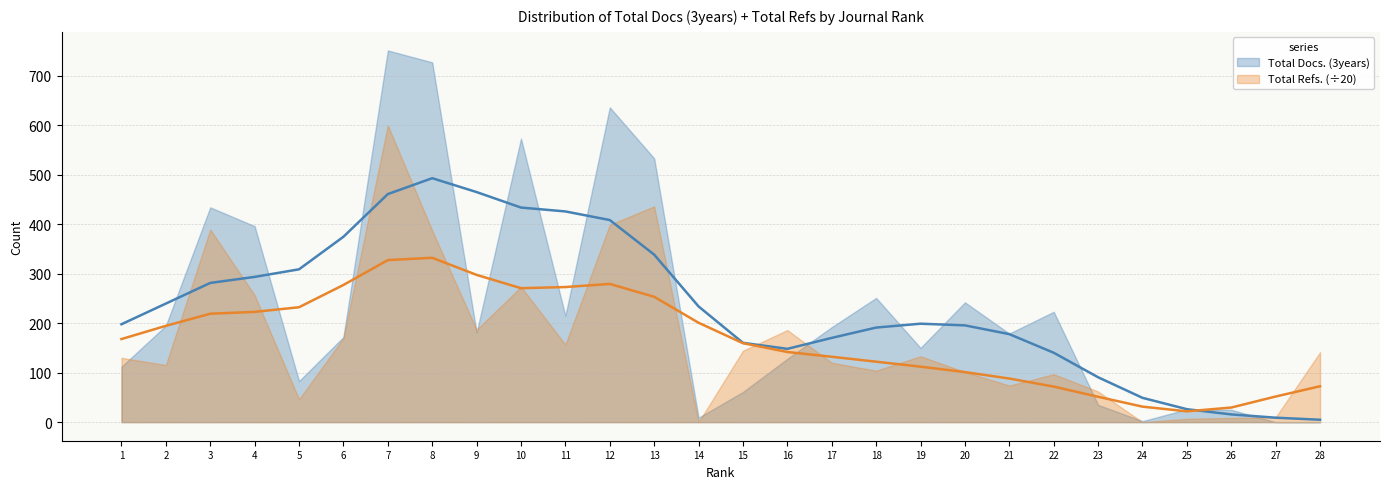

How many values are above zero?

26